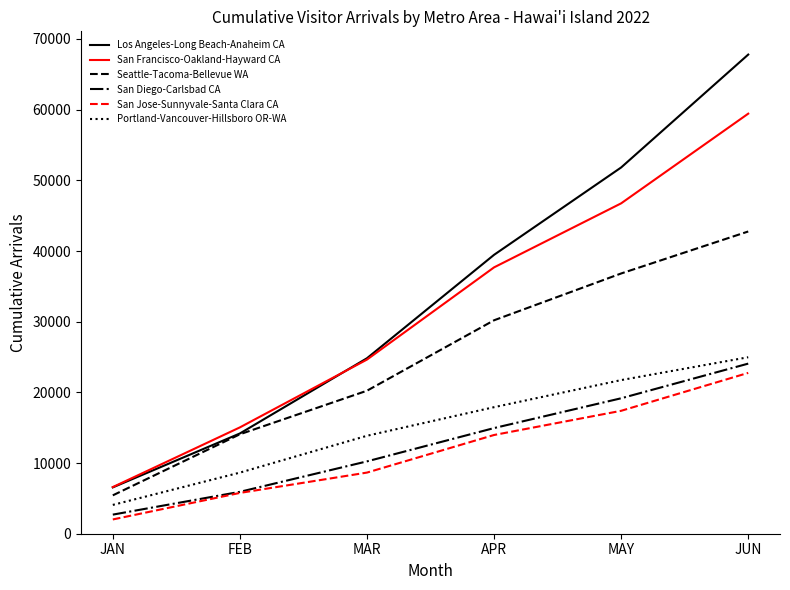

What is the difference between the second highest and minimum values in the Los Angeles-Long Beach-Anaheim CA series?

45266.8